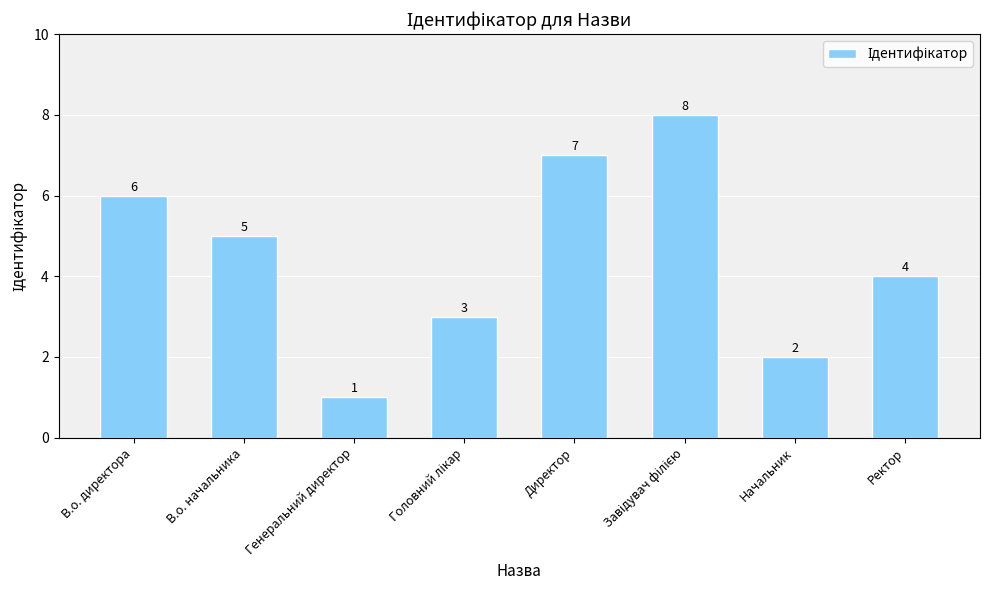

Reading left to right, transcribe all the data shown in this chart.

6	5	1	3	7	8	2	4